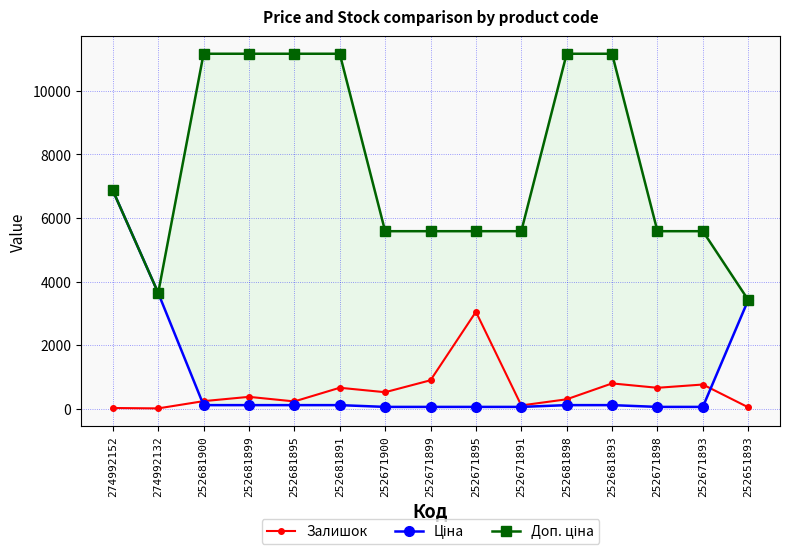

Which series has the largest range (max minus min)?

Доп. ціна